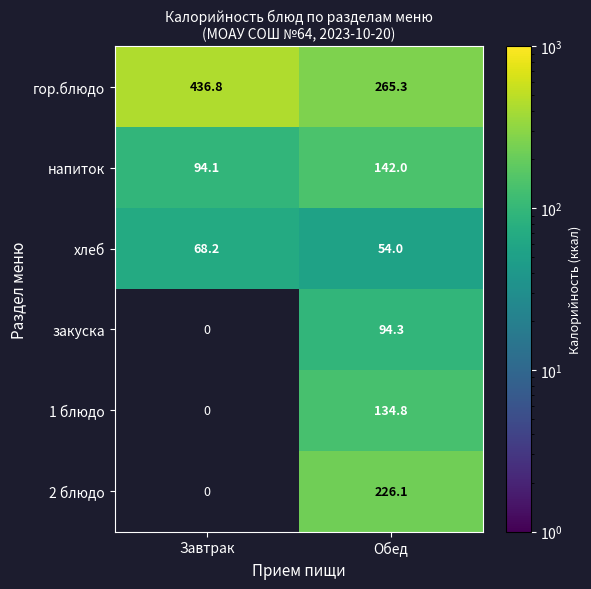

How many values in the гор.блюдо series exceed 436?

1